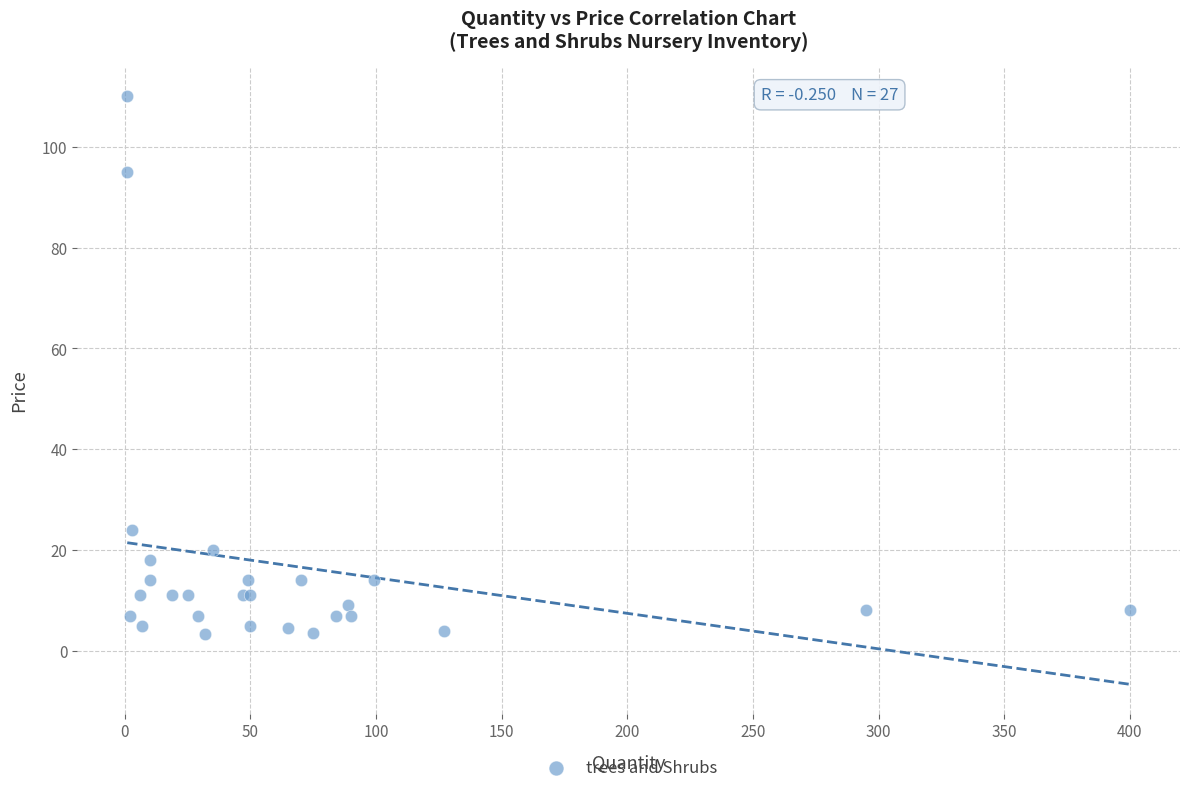

What Y value in the scatter plot is closest to 56?

24.0